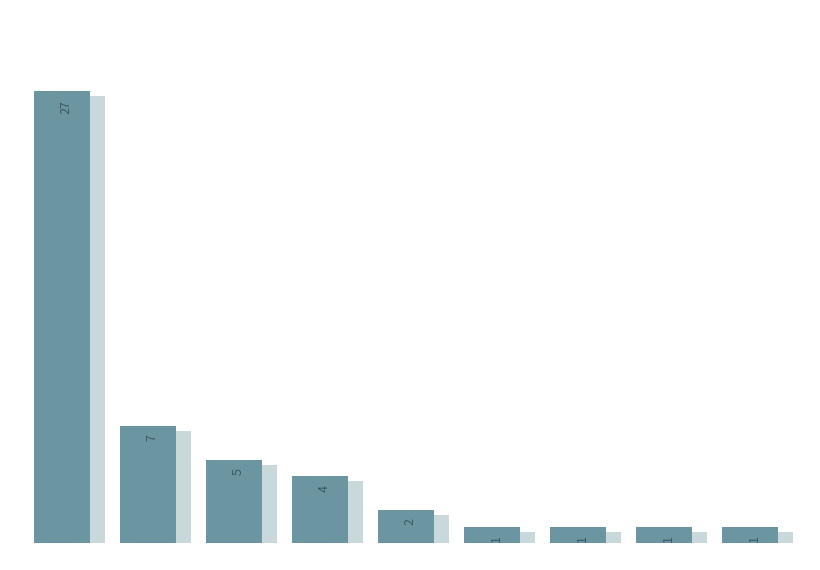

What is the smallest value displayed?

1